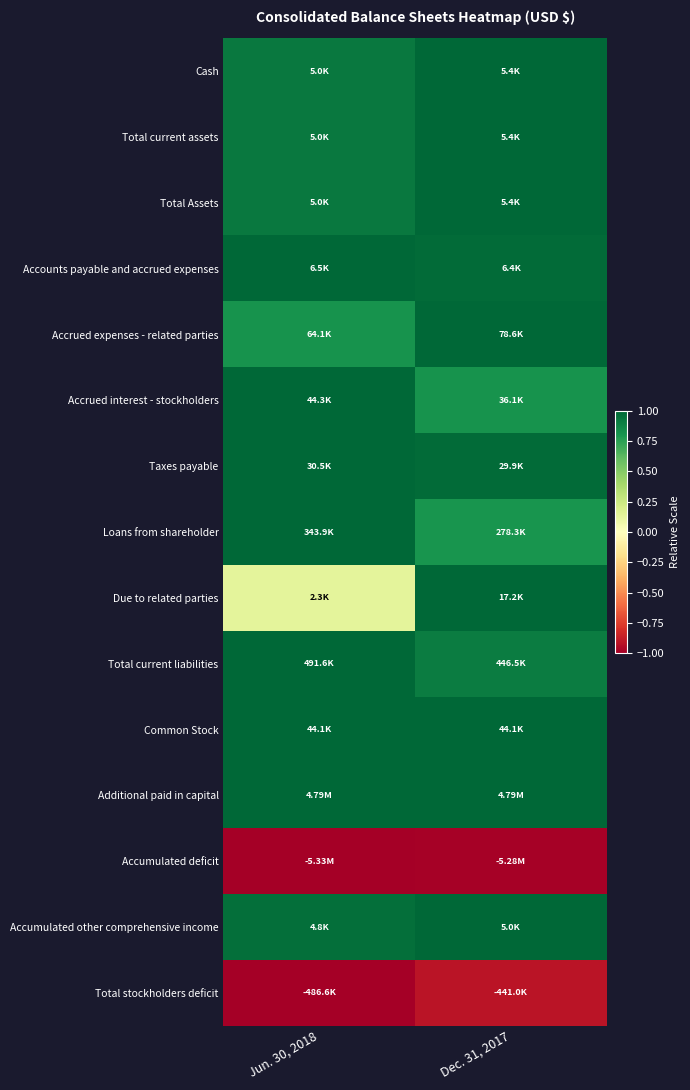

Which has a higher value, Jun. 30, 2018 or Dec. 31, 2017?

Dec. 31, 2017